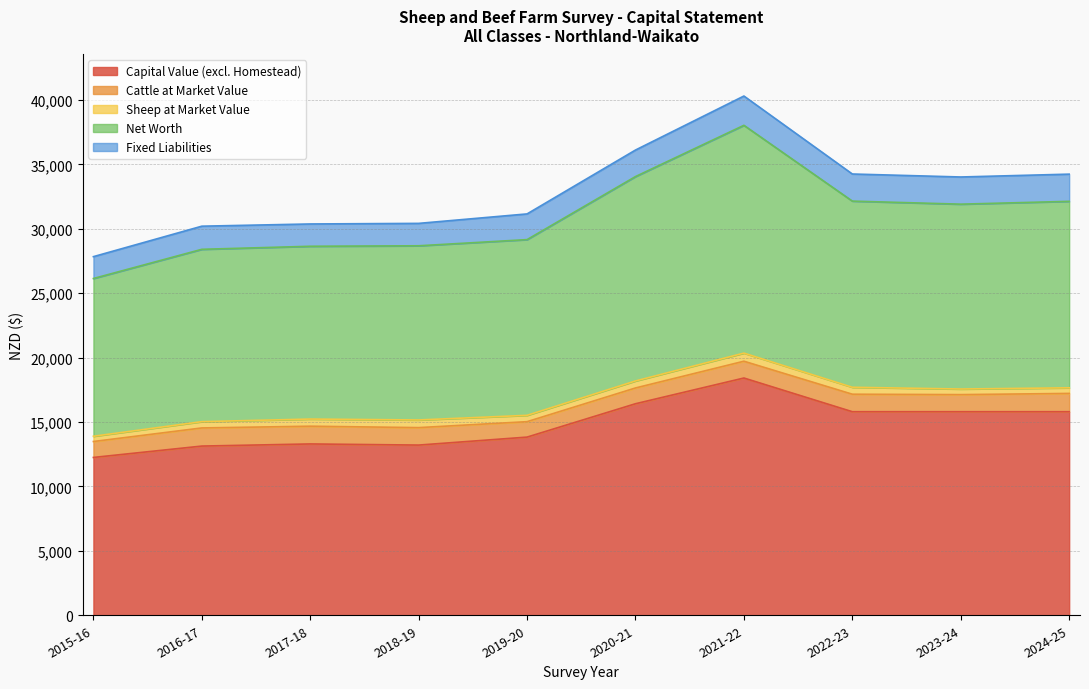

Which series has the largest total across all categories?

Capital Value (excl. Homestead)